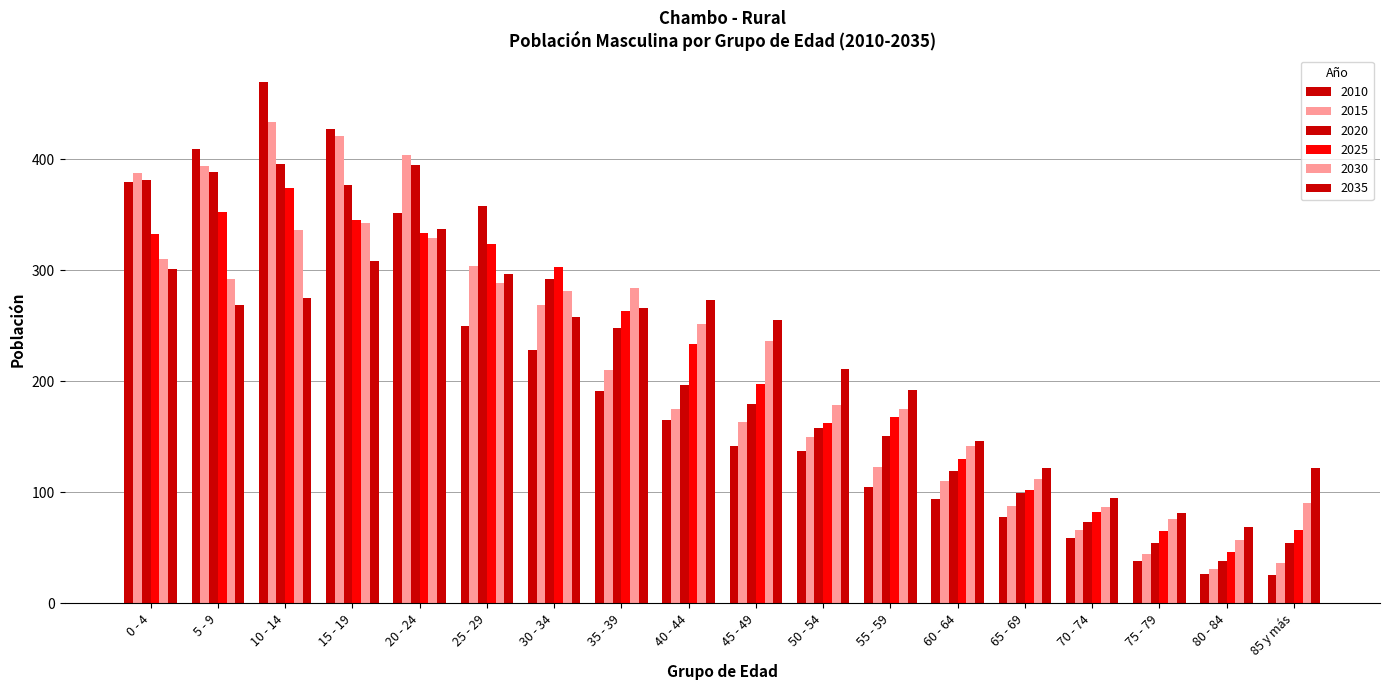

Reading left to right, transcribe all the data shown in this chart.

2010: 0 - 4=380	5 - 9=409	10 - 14=470	15 - 19=427	20 - 24=352	25 - 29=250	30 - 34=228	35 - 39=191	40 - 44=165	45 - 49=142	50 - 54=137	55 - 59=105	60 - 64=94	65 - 69=78	70 - 74=59	75 - 79=38	80 - 84=26	85 y más=25
2015: 0 - 4=388	5 - 9=394	10 - 14=434	15 - 19=421	20 - 24=404	25 - 29=304	30 - 34=269	35 - 39=210	40 - 44=175	45 - 49=163	50 - 54=150	55 - 59=123	60 - 64=110	65 - 69=88	70 - 74=66	75 - 79=44	80 - 84=31	85 y más=36
2020: 0 - 4=381	5 - 9=389	10 - 14=396	15 - 19=377	20 - 24=395	25 - 29=358	30 - 34=292	35 - 39=248	40 - 44=197	45 - 49=180	50 - 54=158	55 - 59=151	60 - 64=119	65 - 69=99	70 - 74=73	75 - 79=54	80 - 84=38	85 y más=54
2025: 0 - 4=333	5 - 9=353	10 - 14=374	15 - 19=345	20 - 24=334	25 - 29=324	30 - 34=303	35 - 39=263	40 - 44=234	45 - 49=198	50 - 54=162	55 - 59=168	60 - 64=130	65 - 69=102	70 - 74=82	75 - 79=65	80 - 84=46	85 y más=66
2030: 0 - 4=310	5 - 9=292	10 - 14=336	15 - 19=343	20 - 24=329	25 - 29=289	30 - 34=281	35 - 39=284	40 - 44=252	45 - 49=236	50 - 54=179	55 - 59=175	60 - 64=142	65 - 69=112	70 - 74=87	75 - 79=76	80 - 84=57	85 y más=90
2035: 0 - 4=301	5 - 9=269	10 - 14=275	15 - 19=308	20 - 24=337	25 - 29=297	30 - 34=258	35 - 39=266	40 - 44=273	45 - 49=255	50 - 54=211	55 - 59=192	60 - 64=146	65 - 69=122	70 - 74=95	75 - 79=81	80 - 84=69	85 y más=122